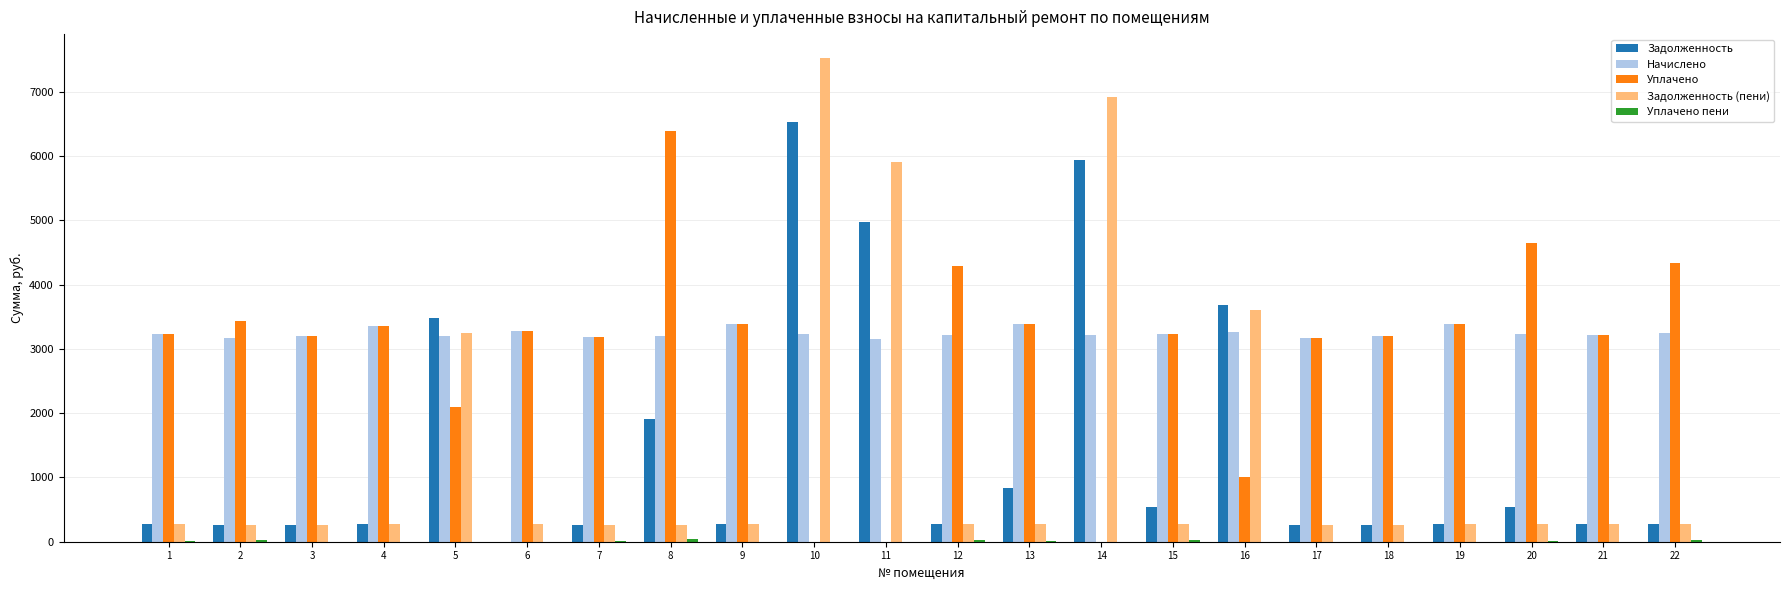

At which label is Задолженность closest to 3264?

5